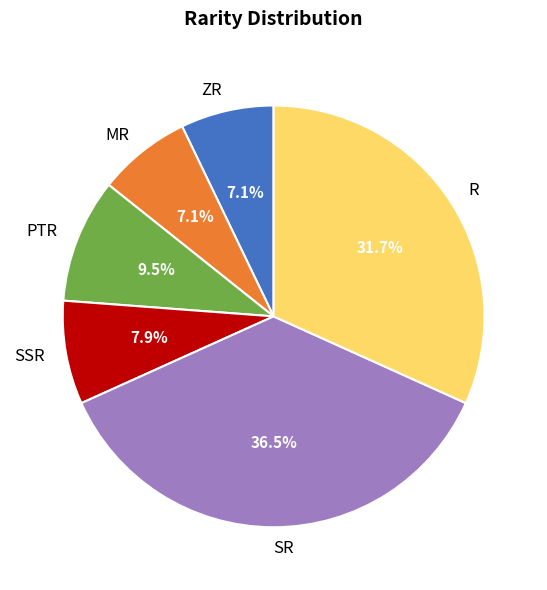

Is there a majority slice in this chart?

No